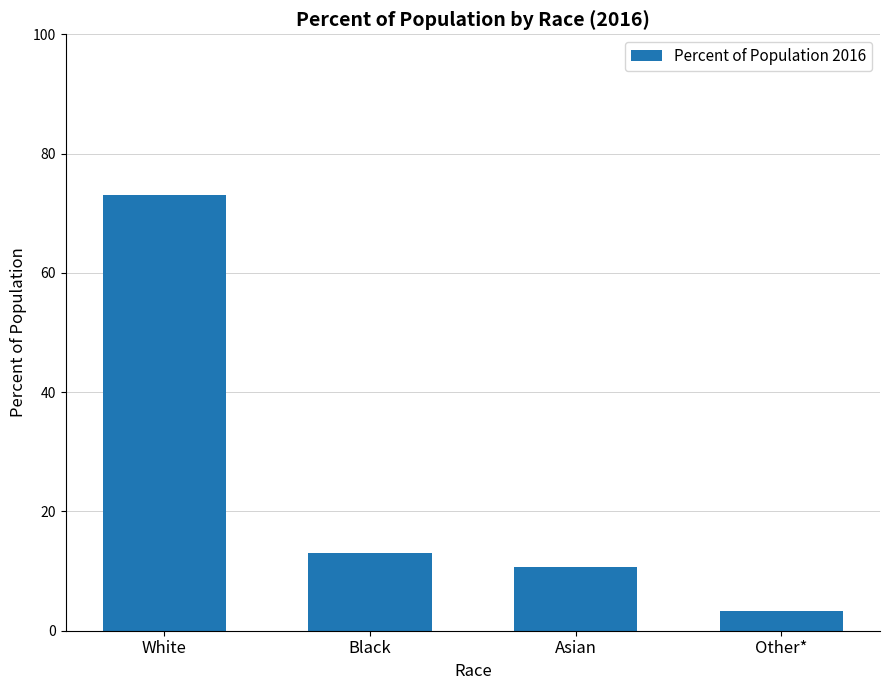

List the labels in order of value, largest first.

White, Black, Asian, Other*